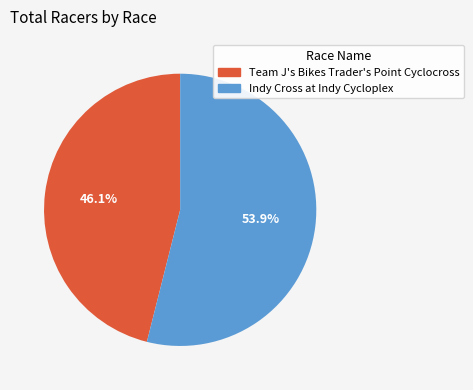

True or false: Indy Cross at Indy Cycloplex accounts for 54% of the total.

True